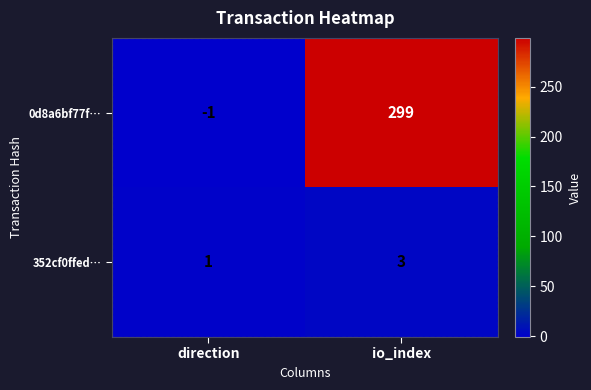

List the series in order of their peak value, highest first.

0d8a6bf77f…, 352cf0ffed…